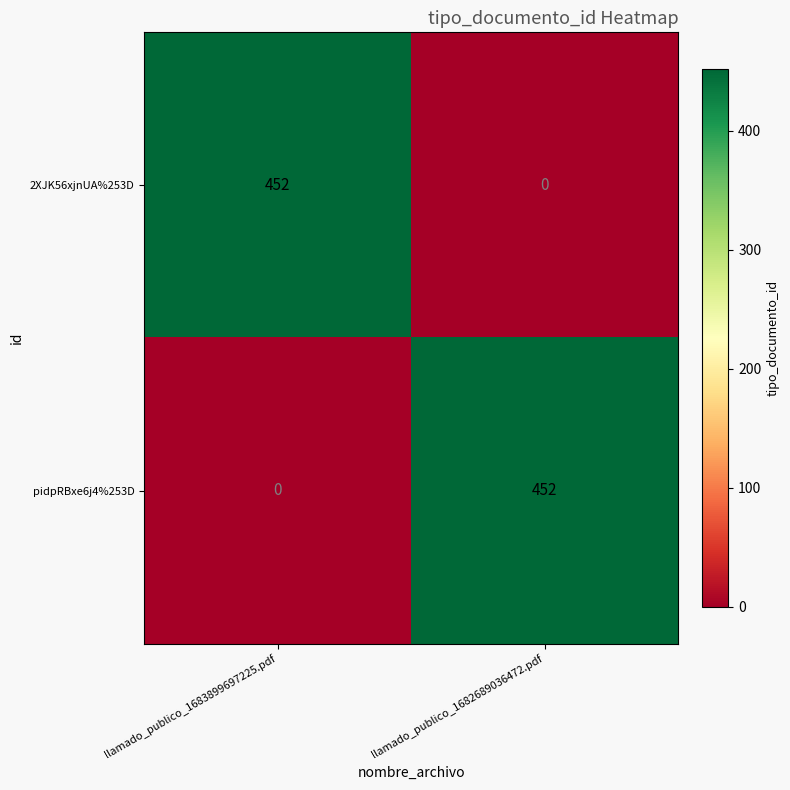

What is the difference between the 2XJK56xjnUA%253D values at llamado_publico_1682689036472.pdf and llamado_publico_1683899697225.pdf?

452